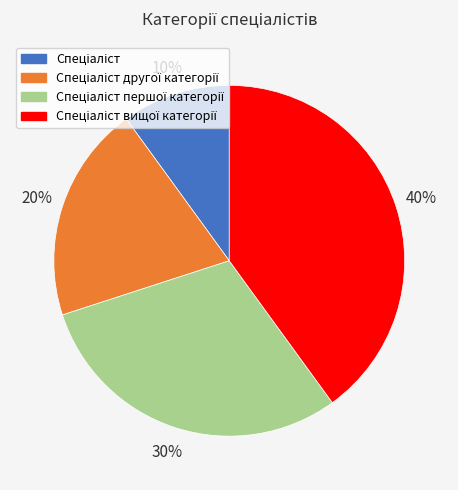

To the nearest percent, what is the difference between the largest and smallest slice percentages?

30%